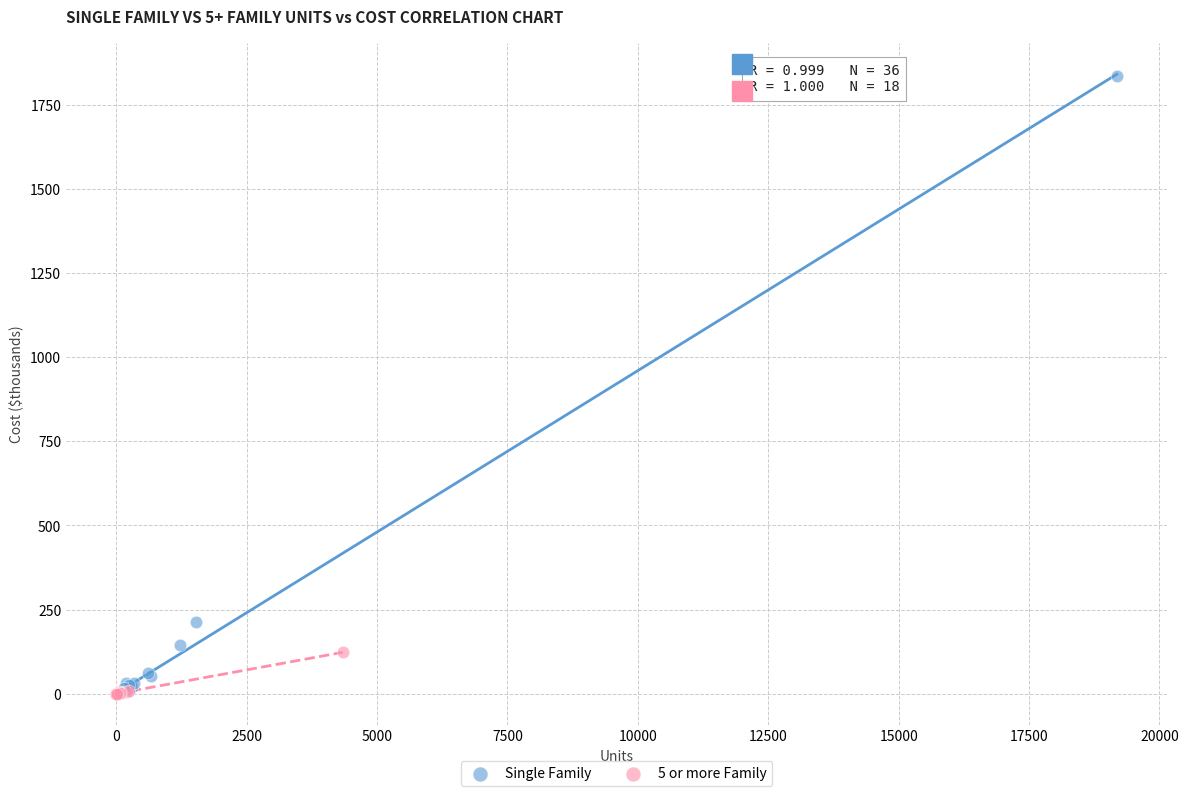

Which series has the largest Y range (max minus min)?

Single Family